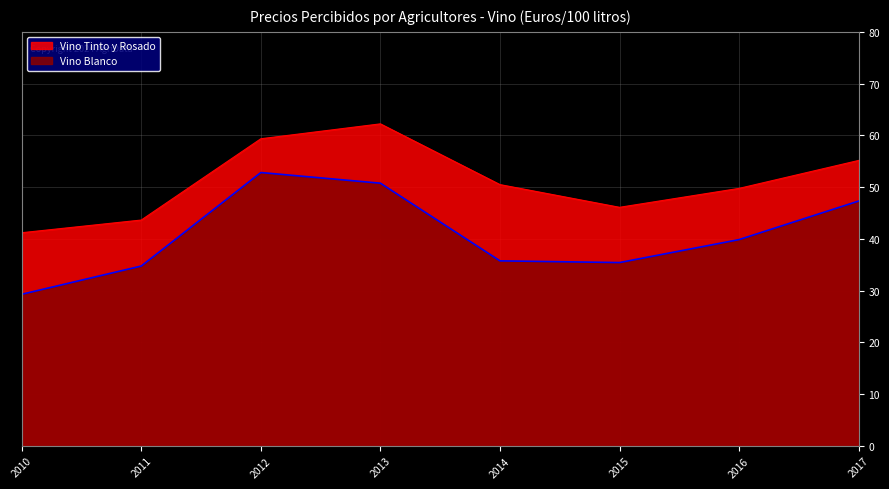

How many lines are shown in the chart?

2